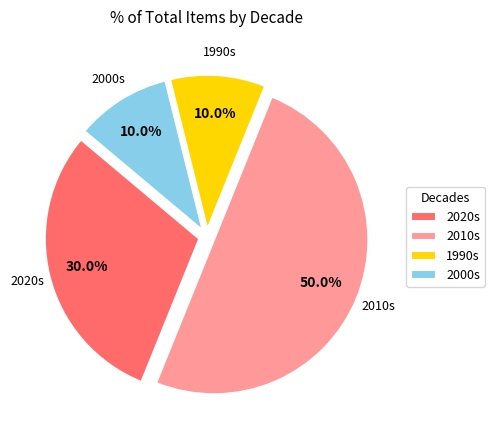

Combined, what portion of the pie is 2010s and 1990s?

60.0%